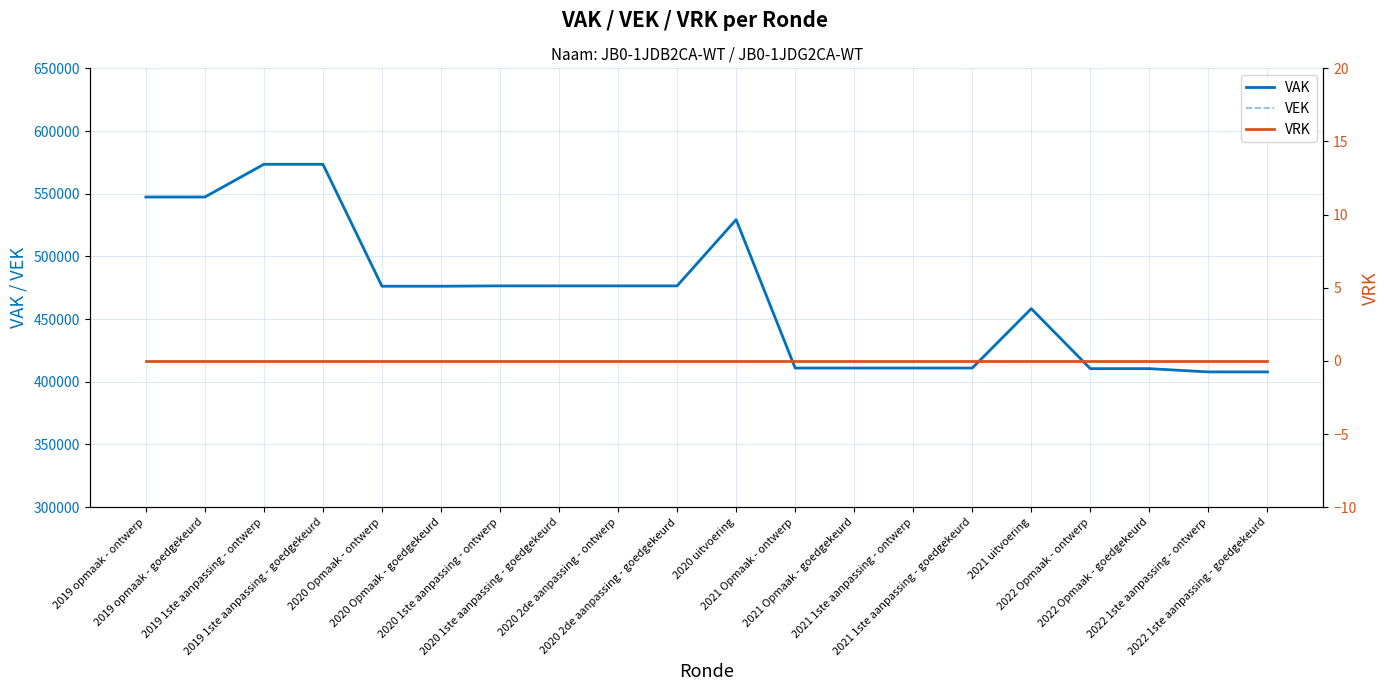

Reading left to right, list all the values displayed in this chart.

VAK: 2019 opmaak - ontwerp=547370	2019 opmaak - goedgekeurd=547370	2019 1ste aanpassing - ontwerp=573479	2019 1ste aanpassing - goedgekeurd=573479	2020 Opmaak - ontwerp=476220	2020 Opmaak - goedgekeurd=476220	2020 1ste aanpassing - ontwerp=476506	2020 1ste aanpassing - goedgekeurd=476506	2020 2de aanpassing - ontwerp=476506	2020 2de aanpassing - goedgekeurd=476506	2020 uitvoering=529342	2021 Opmaak - ontwerp=410969	2021 Opmaak - goedgekeurd=410969	2021 1ste aanpassing - ontwerp=410969	2021 1ste aanpassing - goedgekeurd=410969	2021 uitvoering=458323	2022 Opmaak - ontwerp=410485	2022 Opmaak - goedgekeurd=410485	2022 1ste aanpassing - ontwerp=407885	2022 1ste aanpassing - goedgekeurd=407885
VEK: 2019 opmaak - ontwerp=547370	2019 opmaak - goedgekeurd=547370	2019 1ste aanpassing - ontwerp=573479	2019 1ste aanpassing - goedgekeurd=573479	2020 Opmaak - ontwerp=476220	2020 Opmaak - goedgekeurd=476220	2020 1ste aanpassing - ontwerp=476506	2020 1ste aanpassing - goedgekeurd=476506	2020 2de aanpassing - ontwerp=476506	2020 2de aanpassing - goedgekeurd=476506	2020 uitvoering=529342	2021 Opmaak - ontwerp=410969	2021 Opmaak - goedgekeurd=410969	2021 1ste aanpassing - ontwerp=410969	2021 1ste aanpassing - goedgekeurd=410969	2021 uitvoering=458323	2022 Opmaak - ontwerp=410485	2022 Opmaak - goedgekeurd=410485	2022 1ste aanpassing - ontwerp=407885	2022 1ste aanpassing - goedgekeurd=407885
VRK: 2019 opmaak - ontwerp=0	2019 opmaak - goedgekeurd=0	2019 1ste aanpassing - ontwerp=0	2019 1ste aanpassing - goedgekeurd=0	2020 Opmaak - ontwerp=0	2020 Opmaak - goedgekeurd=0	2020 1ste aanpassing - ontwerp=0	2020 1ste aanpassing - goedgekeurd=0	2020 2de aanpassing - ontwerp=0	2020 2de aanpassing - goedgekeurd=0	2020 uitvoering=0	2021 Opmaak - ontwerp=0	2021 Opmaak - goedgekeurd=0	2021 1ste aanpassing - ontwerp=0	2021 1ste aanpassing - goedgekeurd=0	2021 uitvoering=0	2022 Opmaak - ontwerp=0	2022 Opmaak - goedgekeurd=0	2022 1ste aanpassing - ontwerp=0	2022 1ste aanpassing - goedgekeurd=0